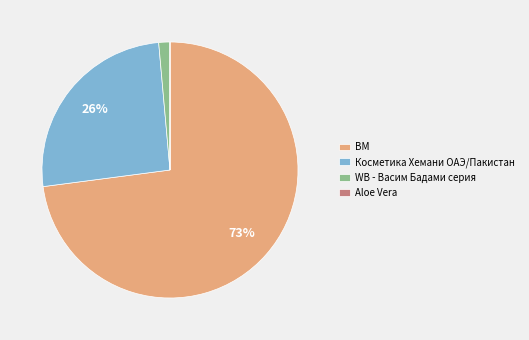

The WB - Васим Бадами серия slice represents 1% of the pie. True or false?

True